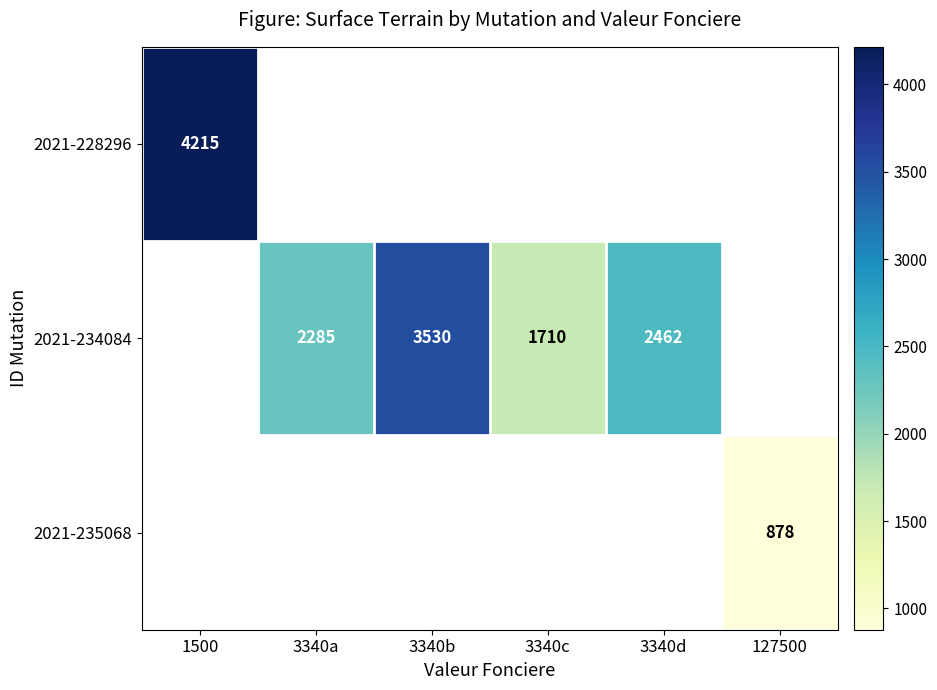

The value of 2021-228296 at 1500 is 4215. True or false?

True